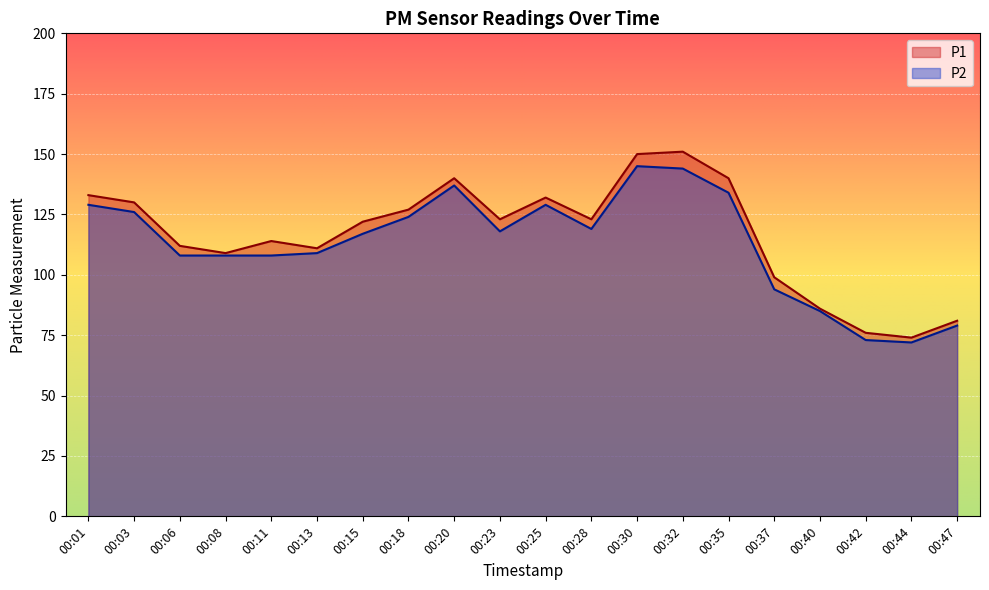

Reading right to left, extract all data points from this chart.

P1: 00:47=81	00:44=74	00:42=76	00:40=86	00:37=99	00:35=140	00:32=151	00:30=150	00:28=123	00:25=132	00:23=123	00:20=140	00:18=127	00:15=122	00:13=111	00:11=114	00:08=109	00:06=112	00:03=130	00:01=133
P2: 00:47=79	00:44=72	00:42=73	00:40=85	00:37=94	00:35=134	00:32=144	00:30=145	00:28=119	00:25=129	00:23=118	00:20=137	00:18=124	00:15=117	00:13=109	00:11=108	00:08=108	00:06=108	00:03=126	00:01=129